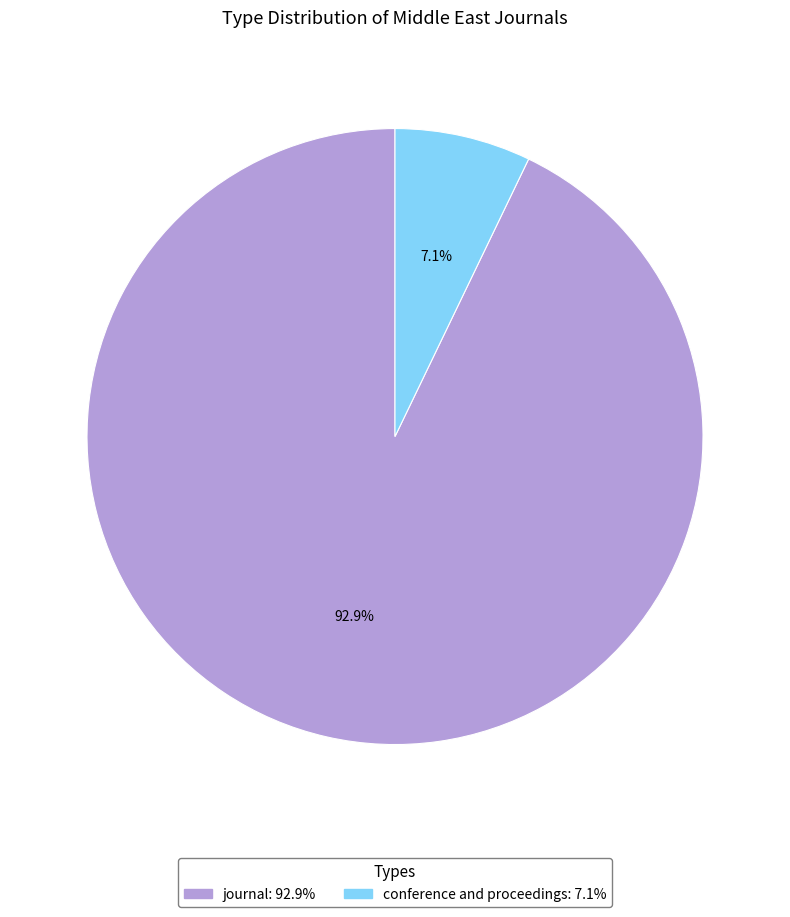

Does any single category account for the majority?

Yes